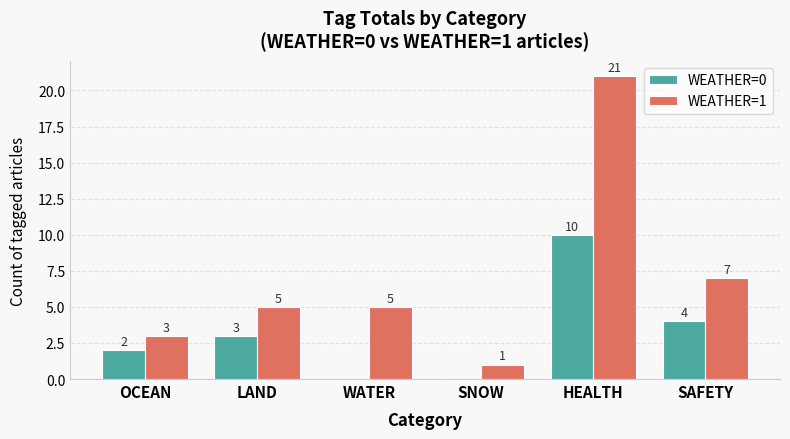

Between OCEAN and LAND, which series saw the biggest shift?

WEATHER=1